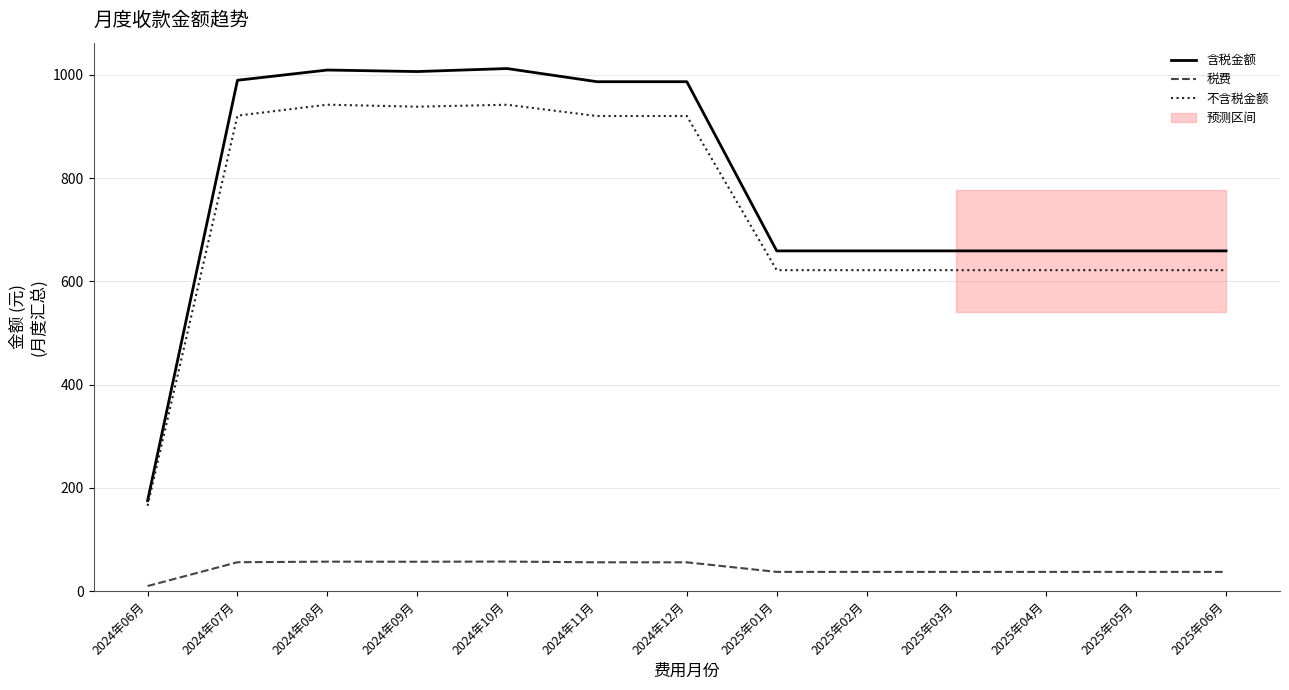

What are all the series names shown in the legend?

含税金额, 税费, 不含税金额